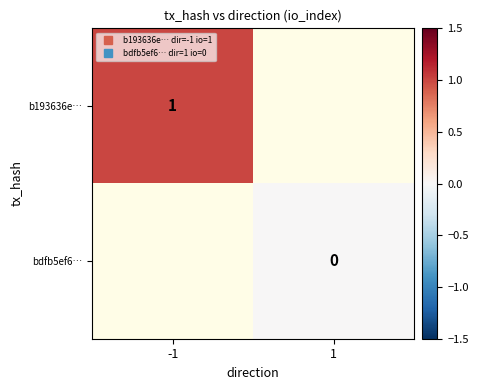

List the series in order of their overall mean, highest first.

b193636e…, bdfb5ef6…